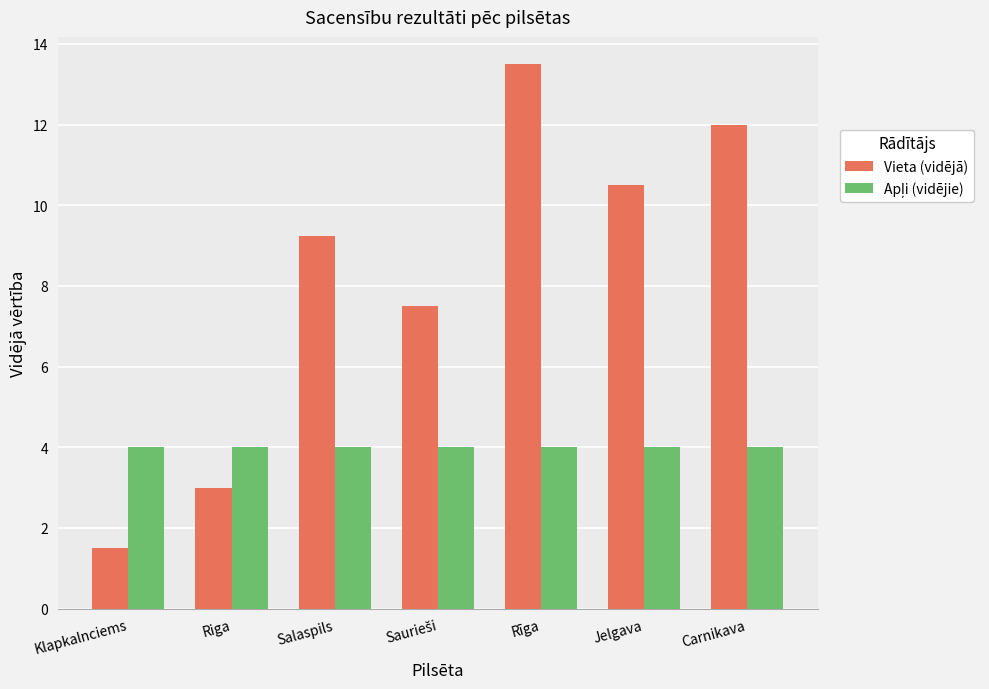

What position from the left is Klapkalnciems?

1